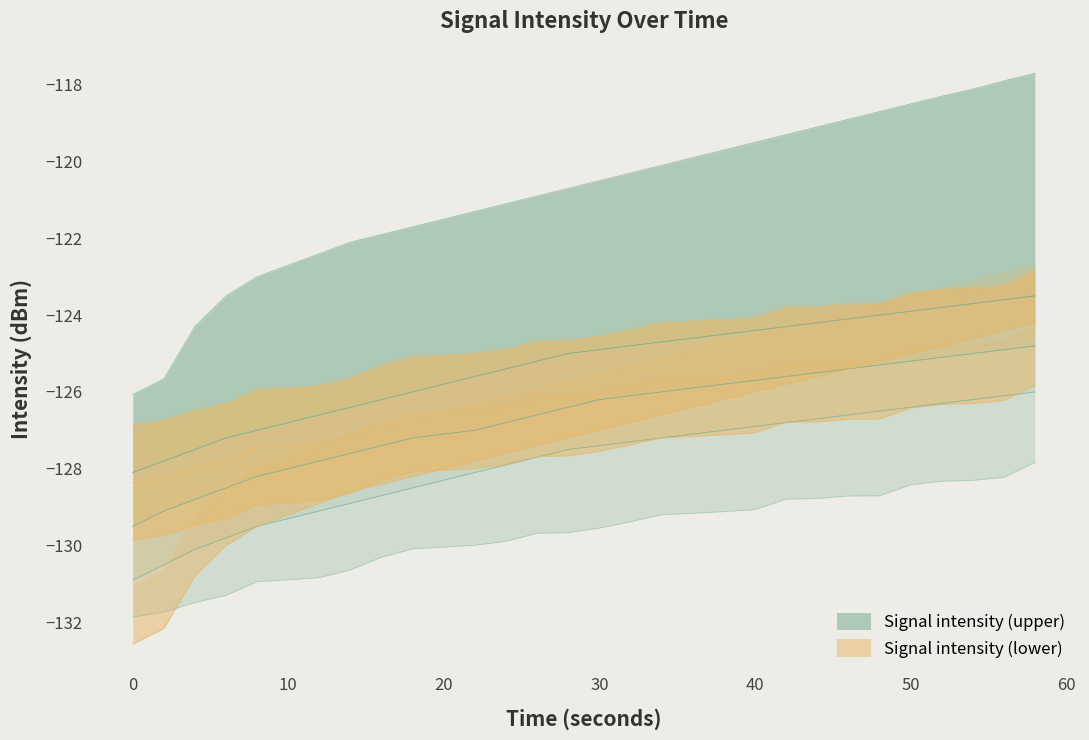

The intensity_min series shows -33.3 at 30. True or false?

False